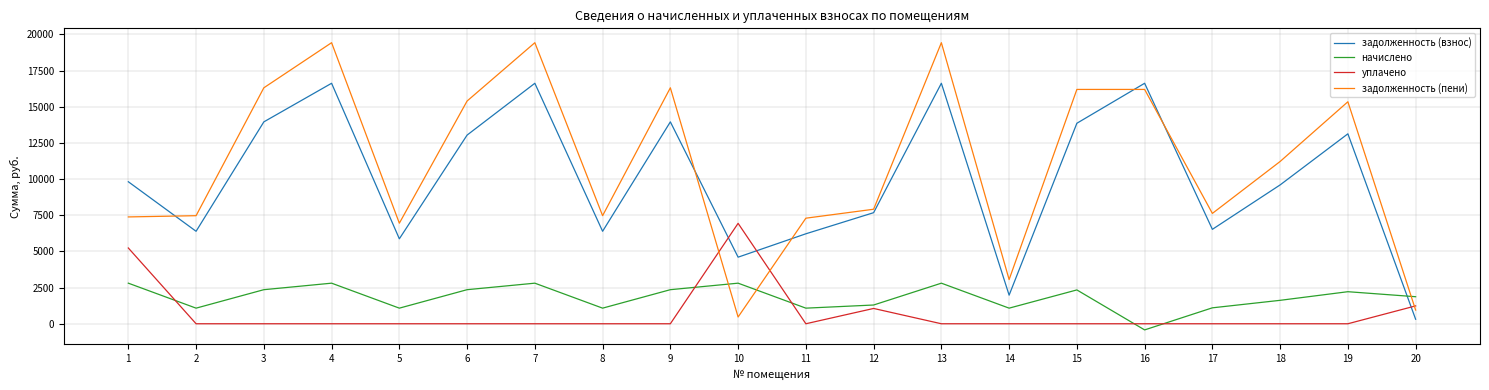

How many lines are shown in the chart?

4